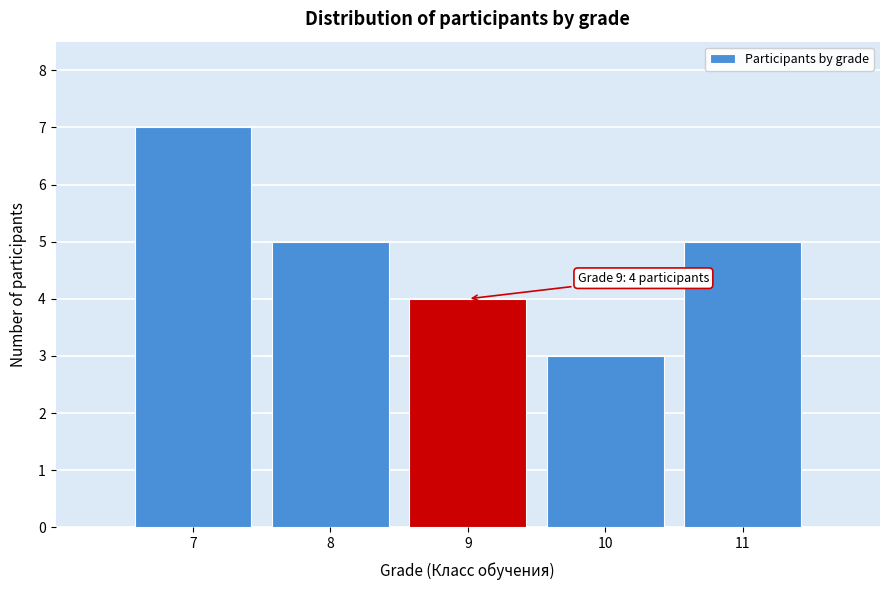

Reading left to right, transcribe all the data shown in this chart.

7=7	8=5	9=4	10=3	11=5